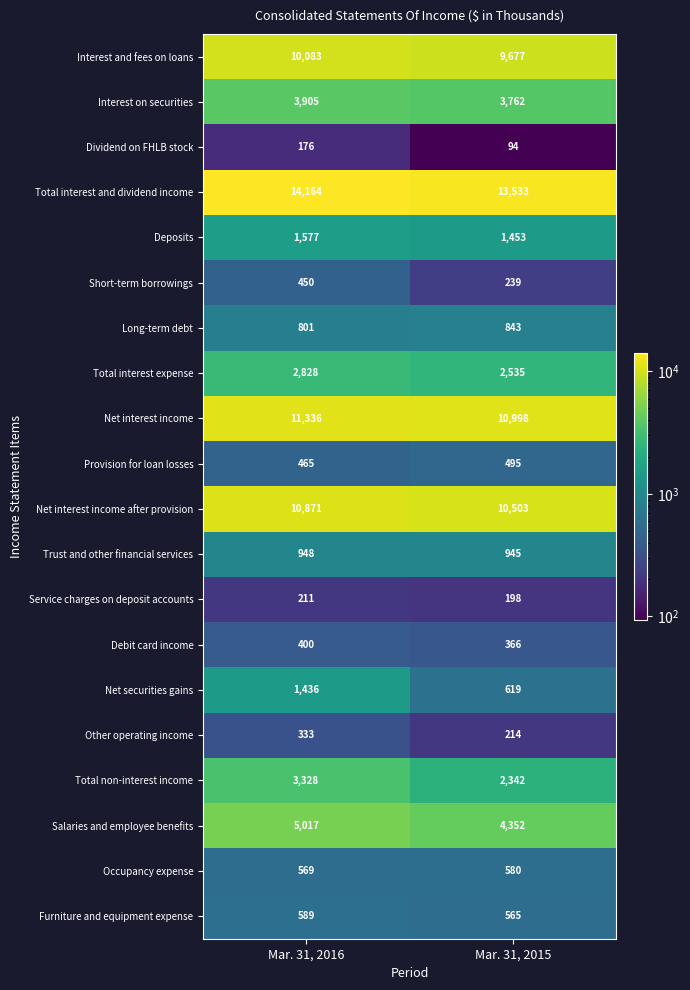

What is the total value across all series at Mar. 31, 2015?

64313